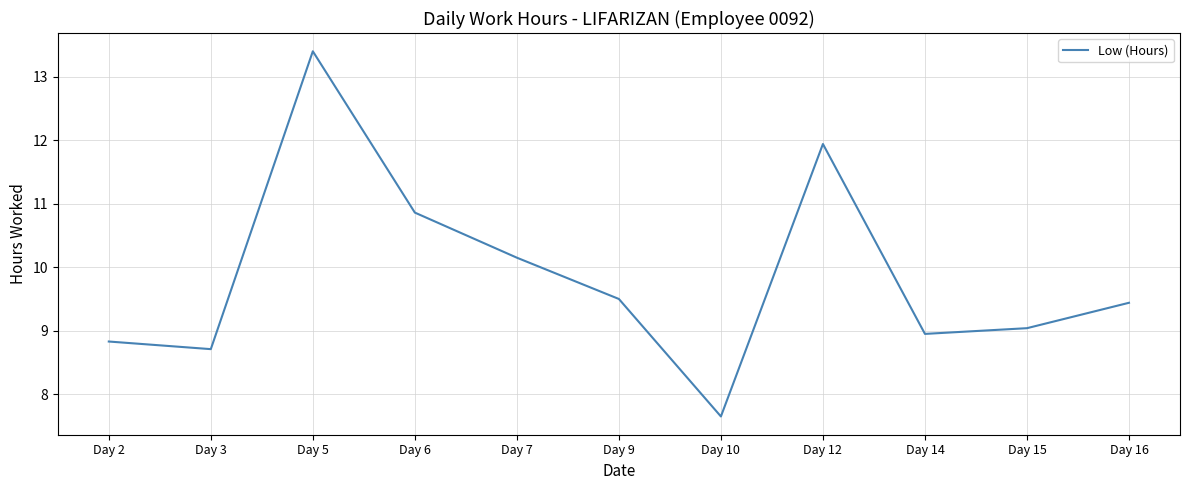

Is this an area chart (filled region under the line)?

No